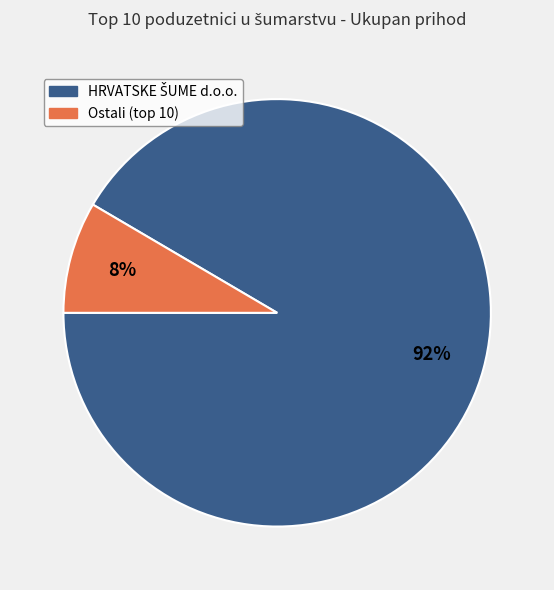

Does any single category account for the majority?

Yes